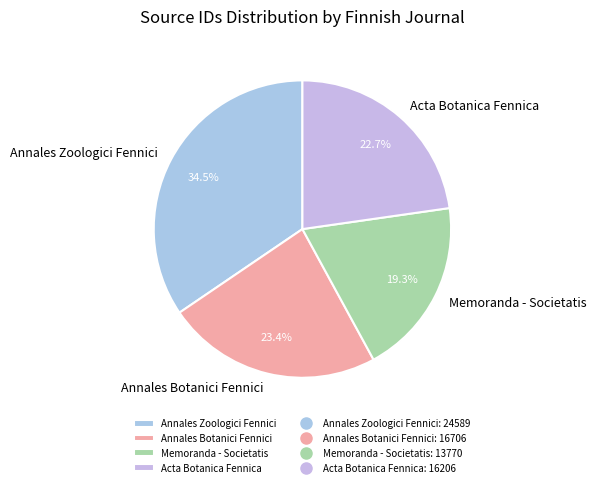

Which has a higher value, Memoranda - Societatis or Acta Botanica Fennica?

Acta Botanica Fennica